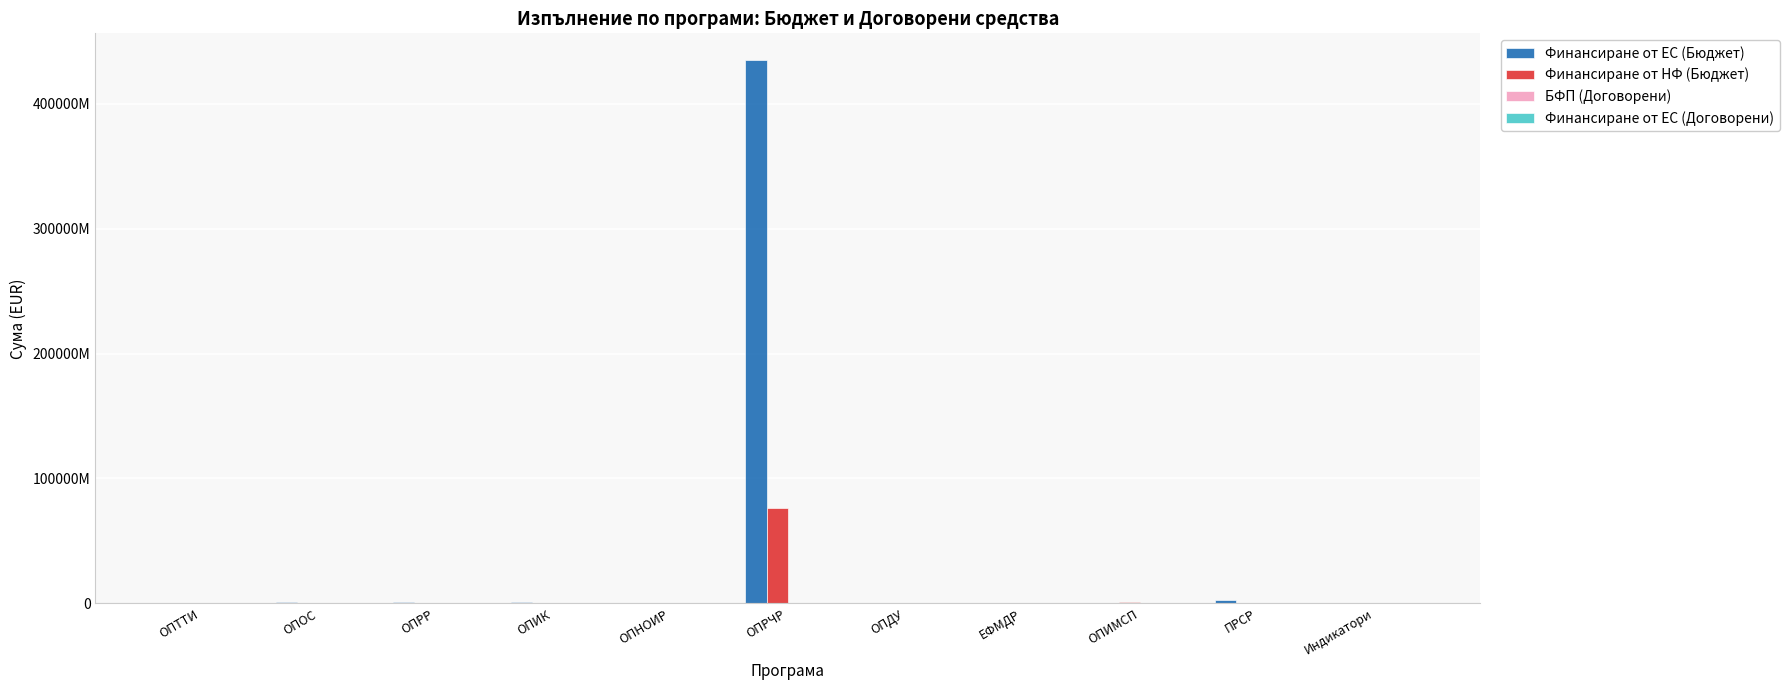

How many values in the Финансиране от ЕС (Договорени) series are below 9852219?

5